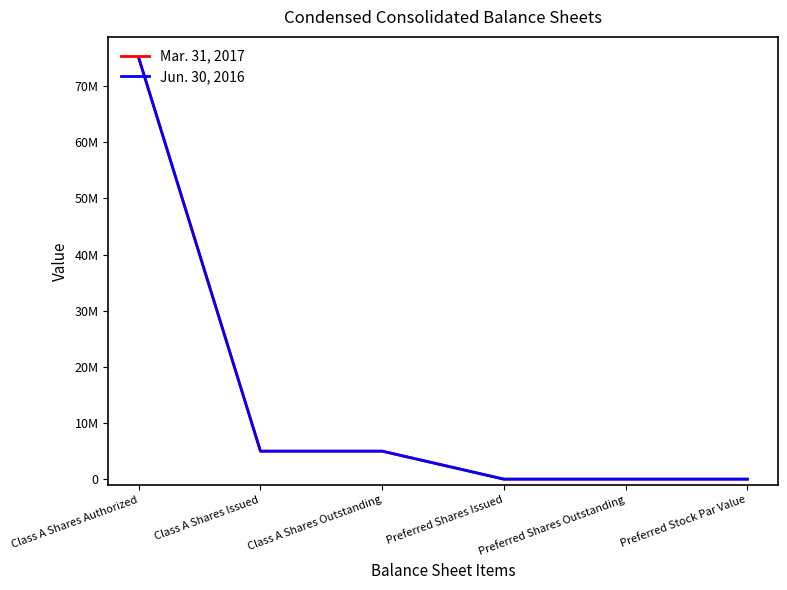

What is the label of the 1st point from the left?

Class A Shares Authorized